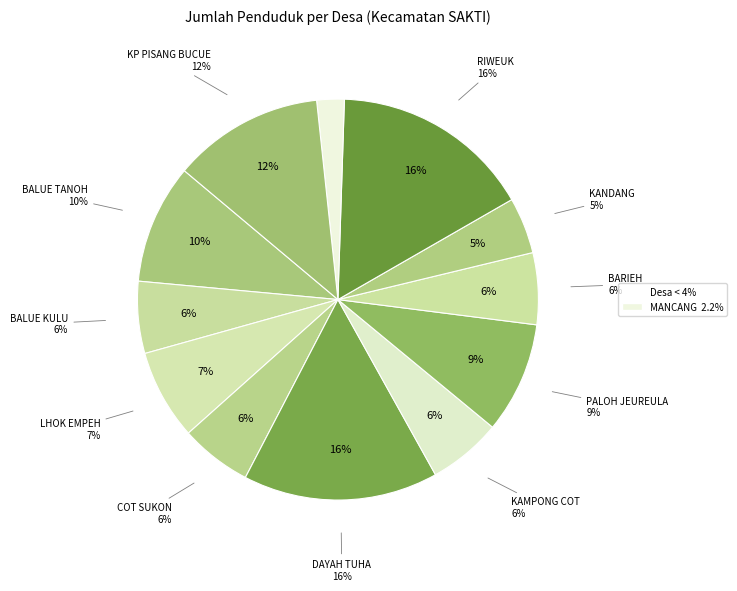

To the nearest percent, what is the average slice percentage?

8%